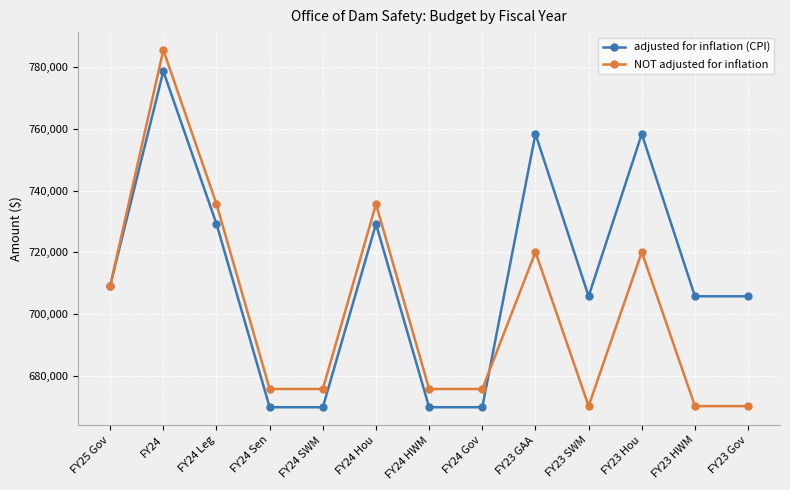

What is the label of the 8th point from the right?

FY24 Hou